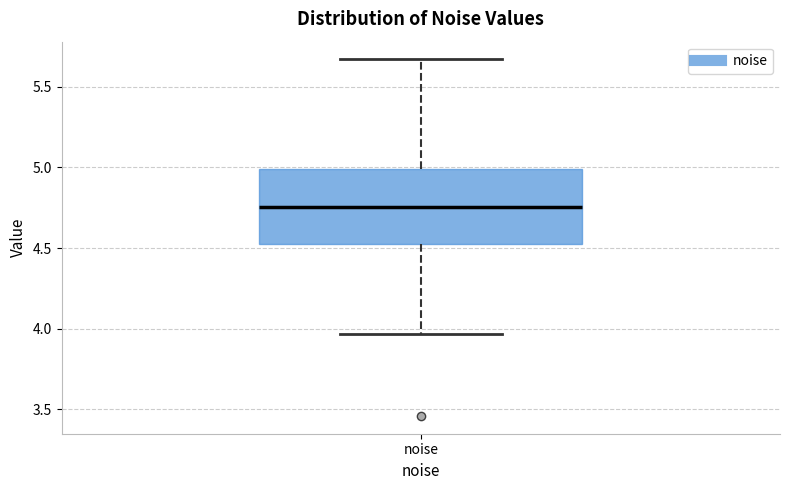

Read this box plot against the y-axis: the position of the median line, the range covered by the box, and the ends of both whiskers. The values are not printed on the chart, so give them approximately, as read against the axis.

median 4.75, box 4.55 to 5.00, whiskers 3.95 to 5.65